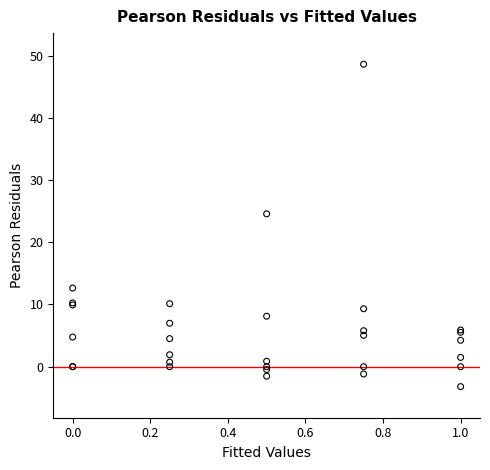

Across all series, what Y value is closest to 22?

24.6